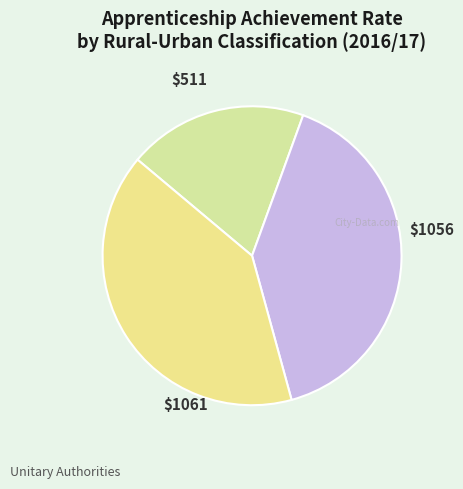

How many segments does this pie chart have?

3